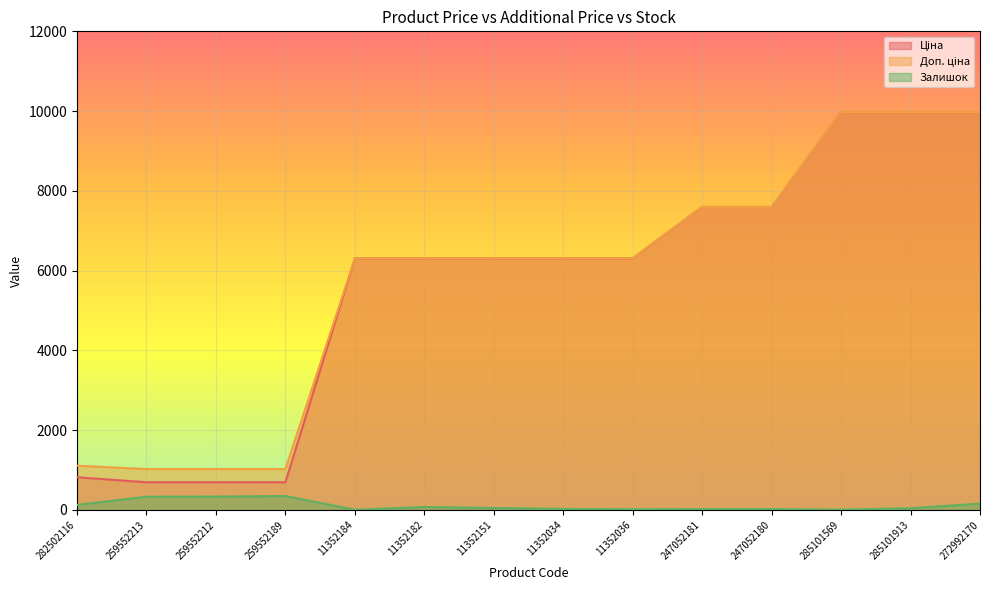

How many series are shown in this chart?

3